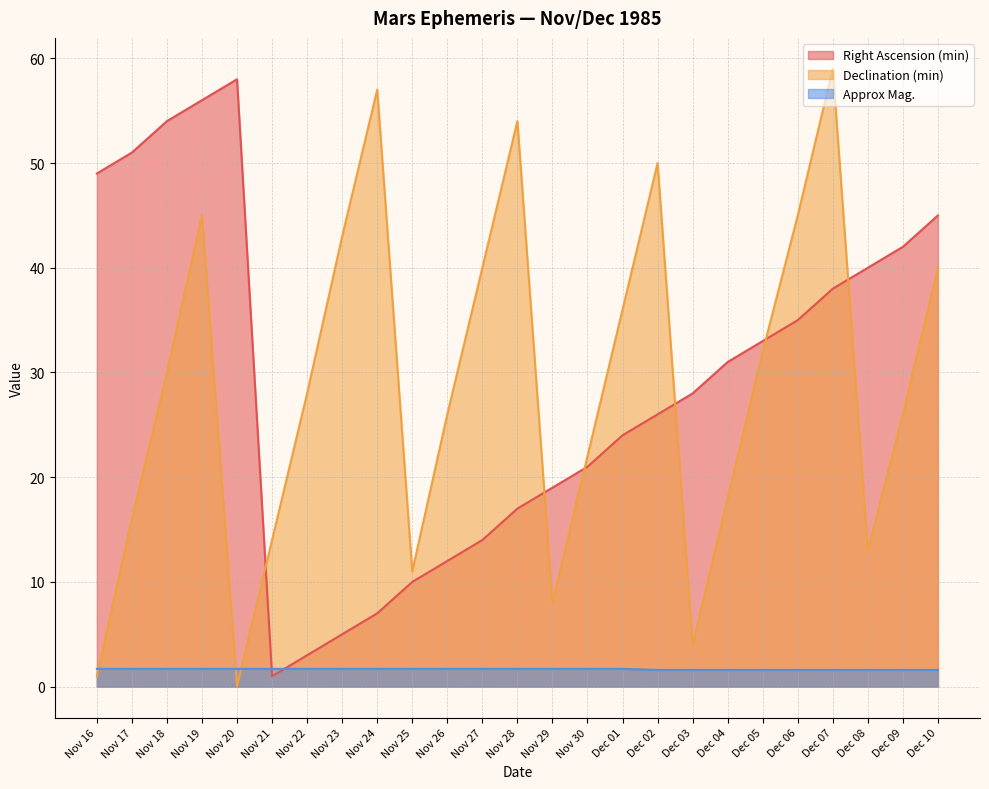

Is it true that Declination (min) equals 1.3 at Dec 03?

False